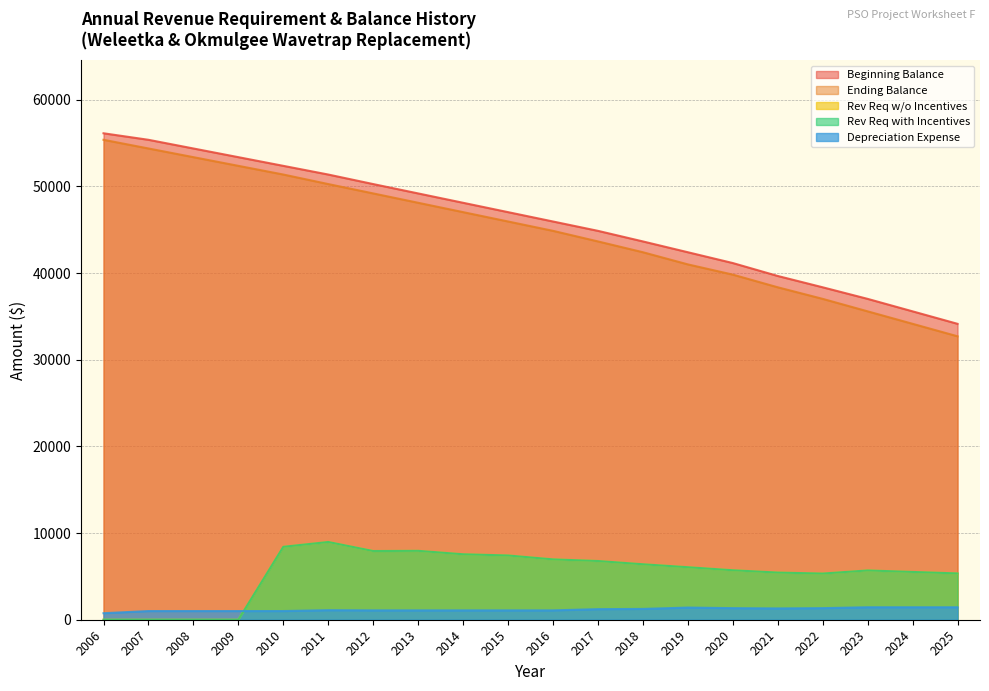

What value does the Rev Req w/o Incentives series have at 2023?

5686.8